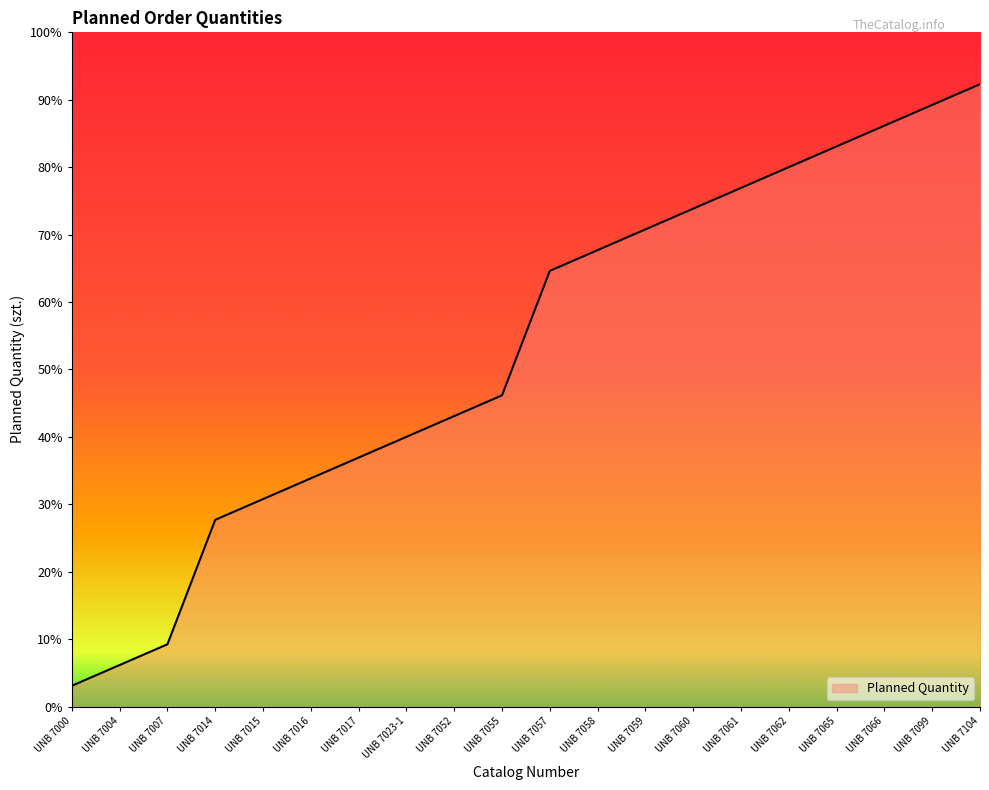

Which label corresponds to the smallest value in the chart?

UNB 7000